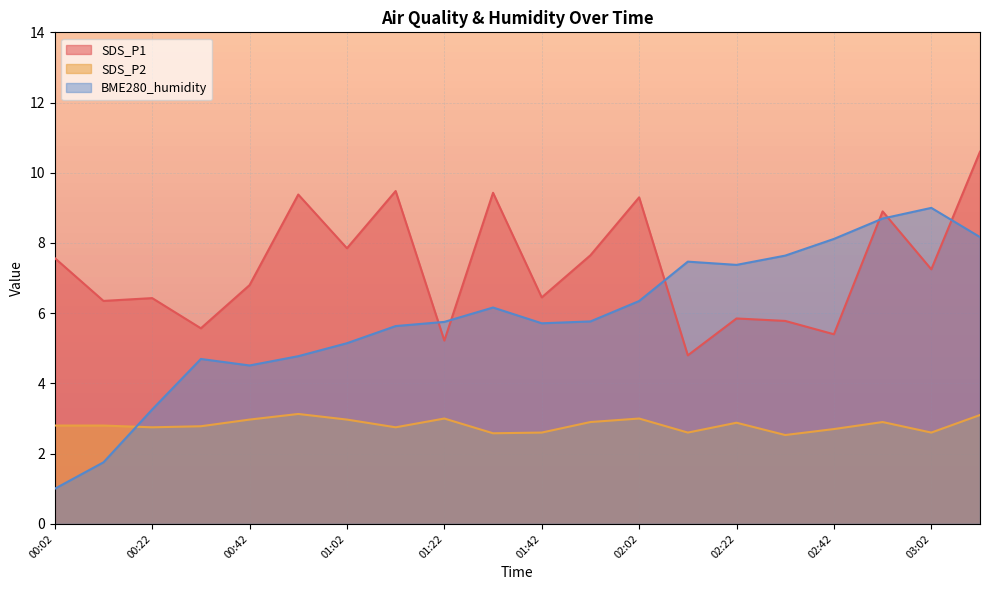

What is the difference between the highest and lowest values at 02:22?

4.5